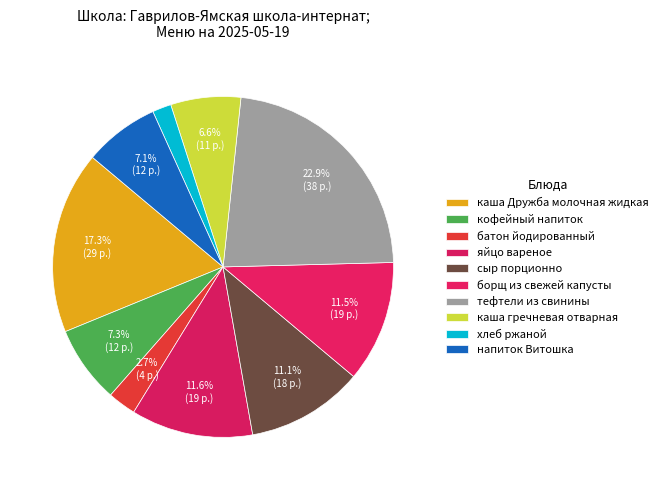

To the nearest percent, what percentage of the pie is каша гречневая отварная?

7%